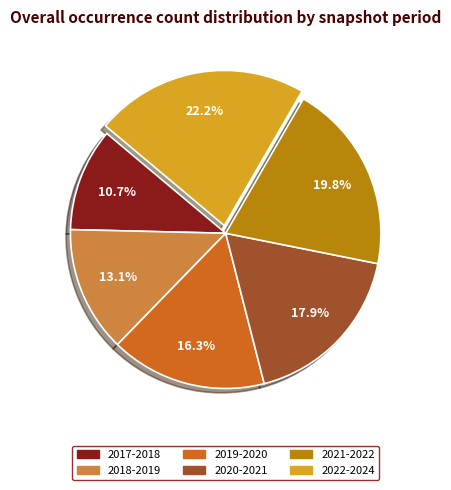

What is the largest slice in the pie chart?

2022-2024